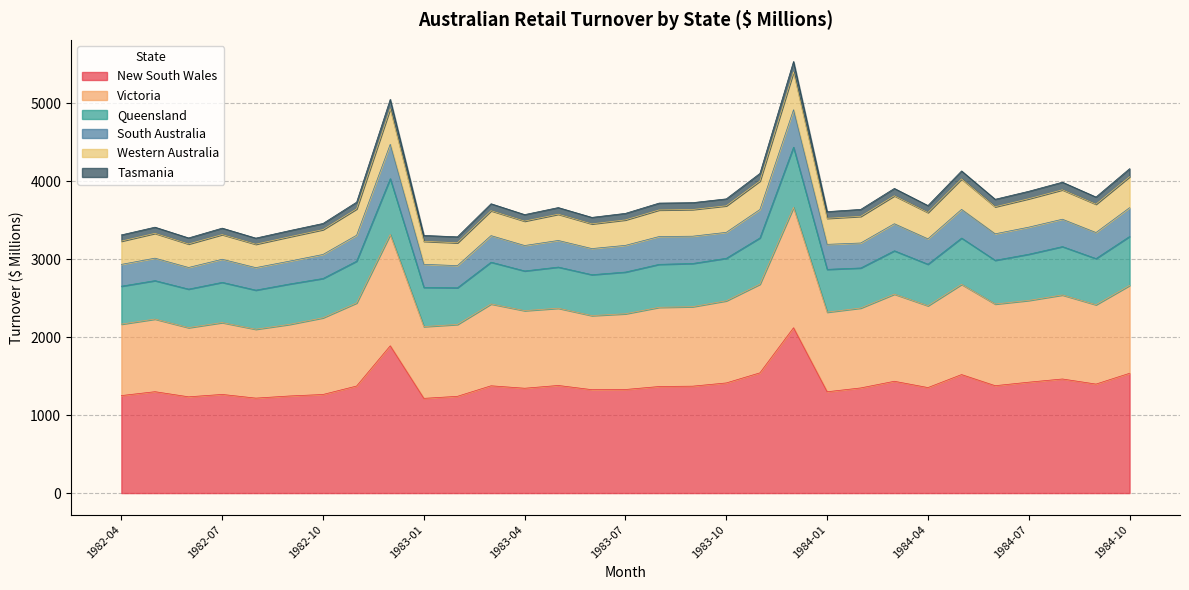

What is the minimum value for New South Wales?

1214.5